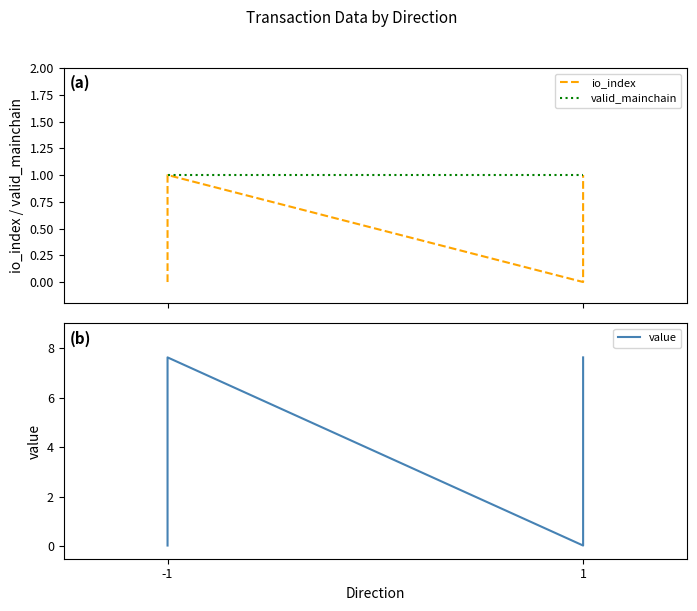

True or false: valid_mainchain has a value of 1.5 at -1.

False